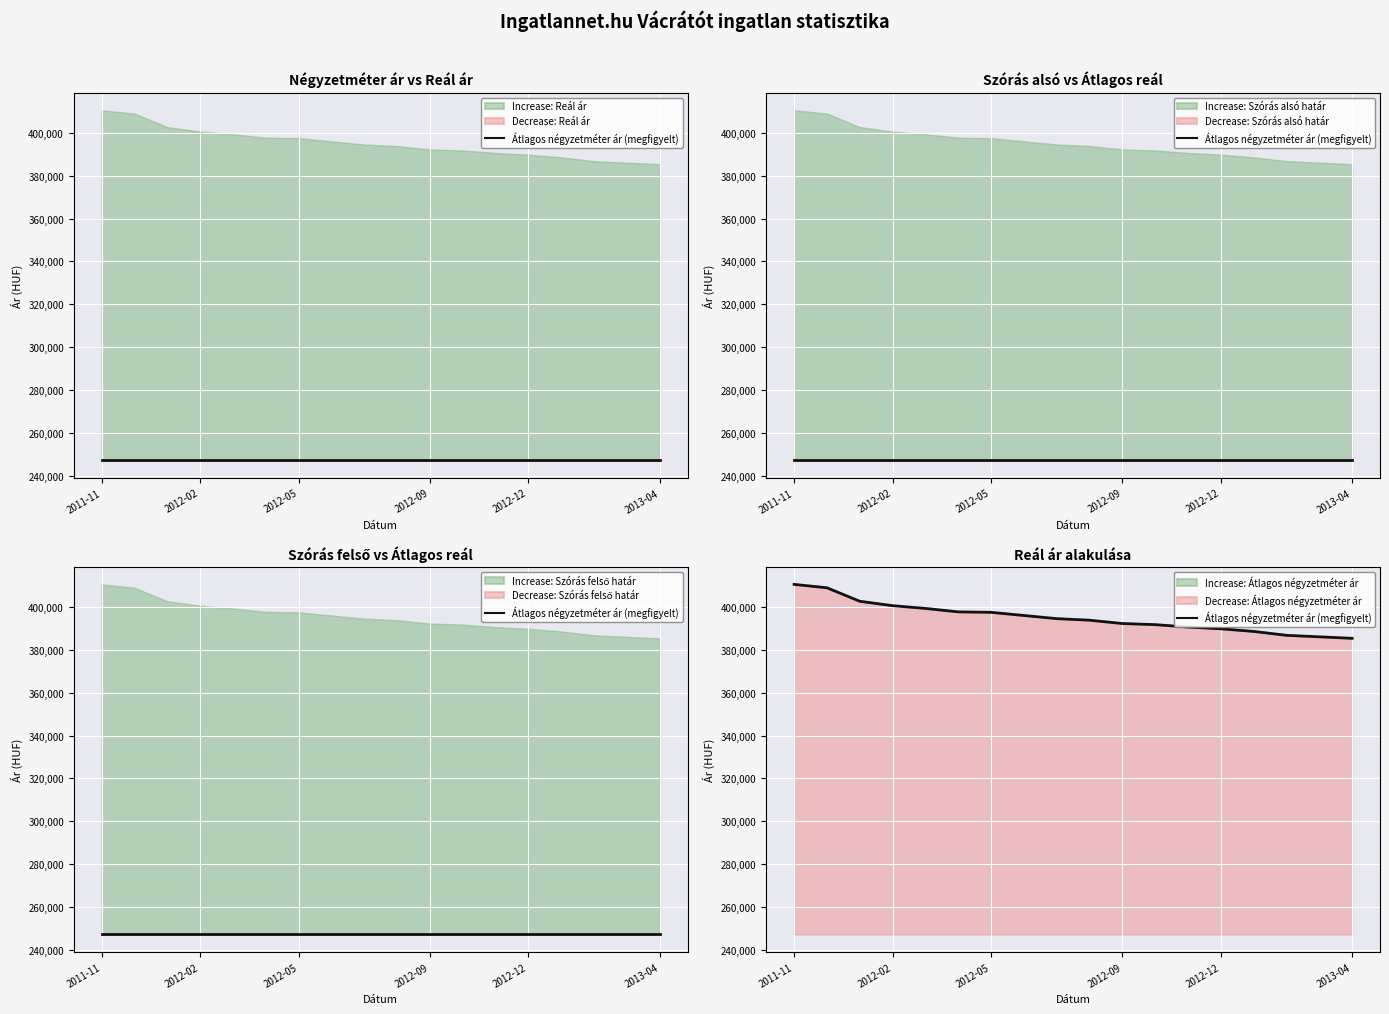

Is it true that the value at 12 is 390694?

True